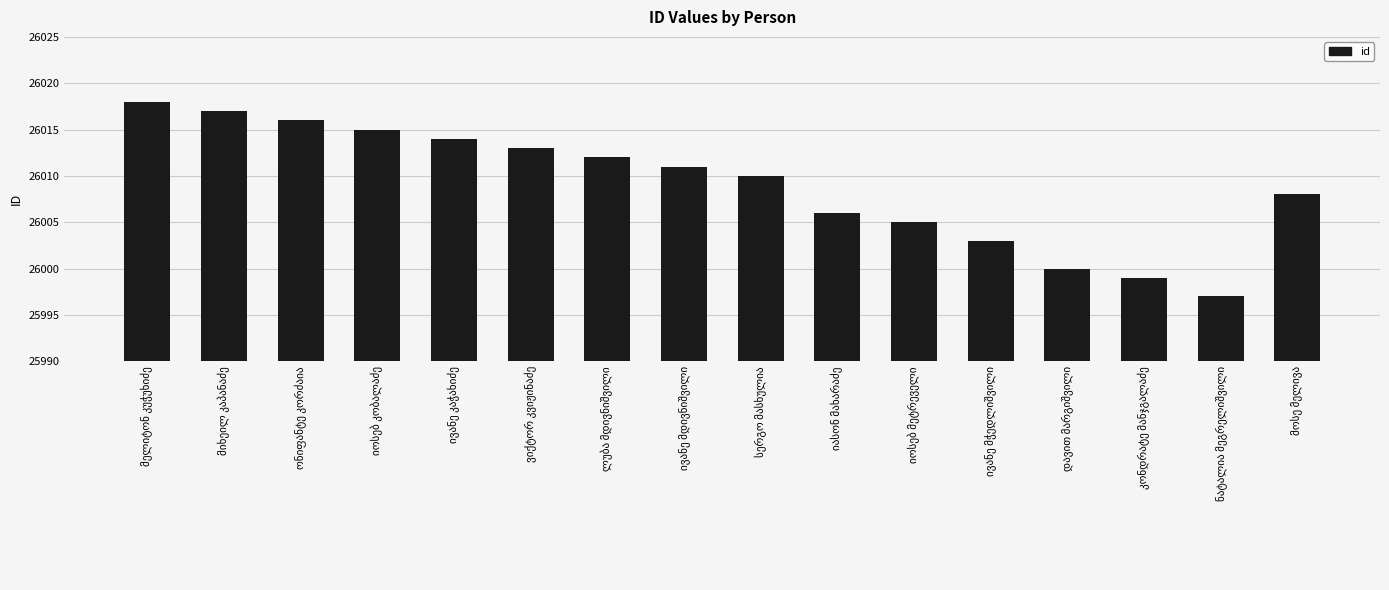

What is the value of the 4th bar from the left?

26015